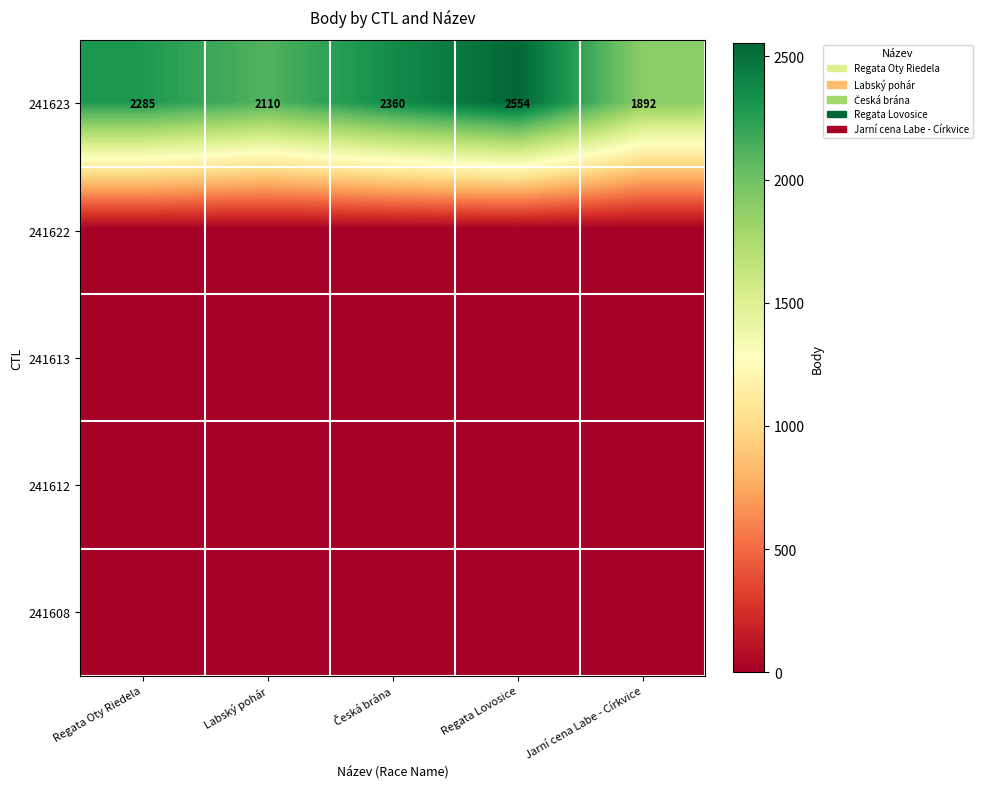

Where is 241623 nearest to the value 2223?

Regata Oty Riedela